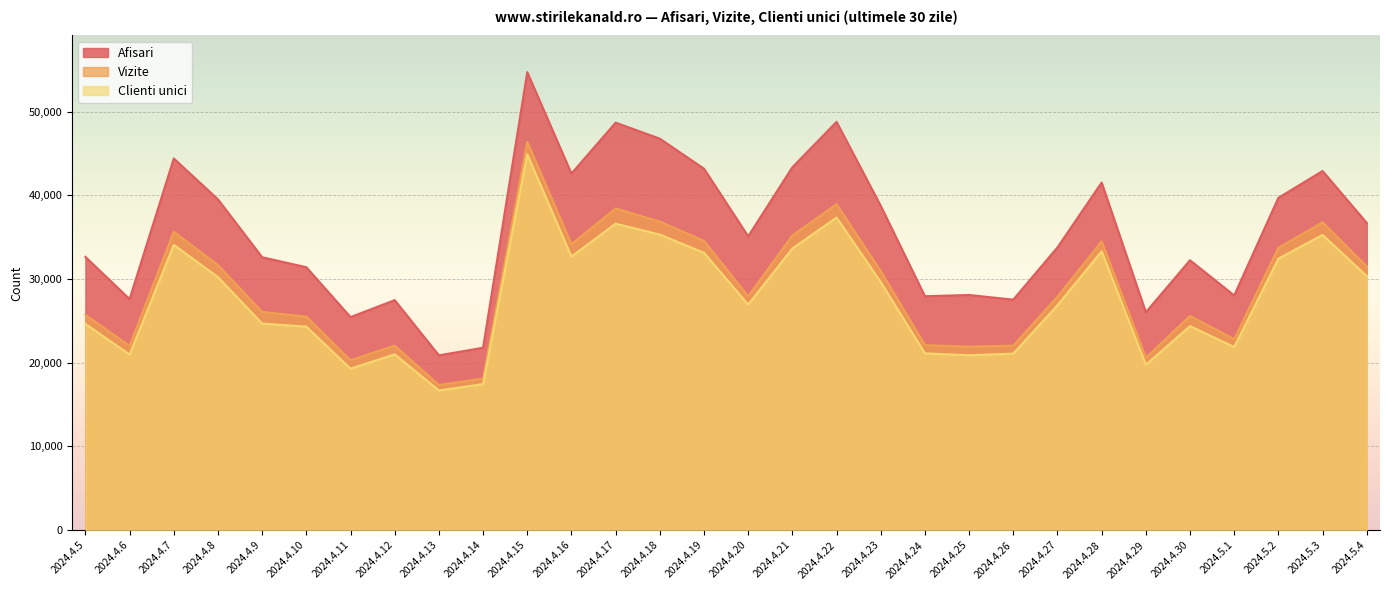

At which label does Afisari first exceed 35093?

2024.4.7